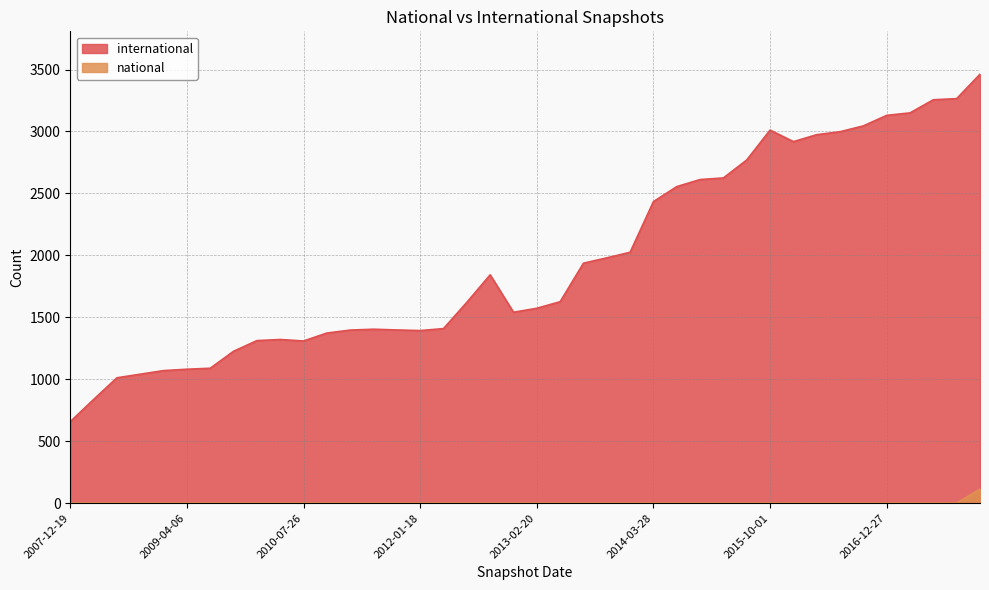

What is the total value across all series at 2016-12-27?

3131